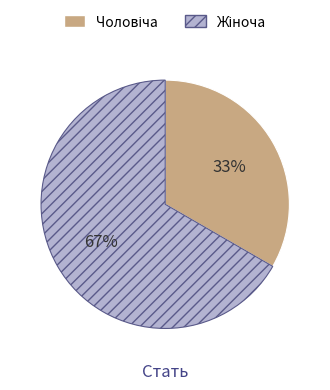

Is there a majority slice in this chart?

Yes